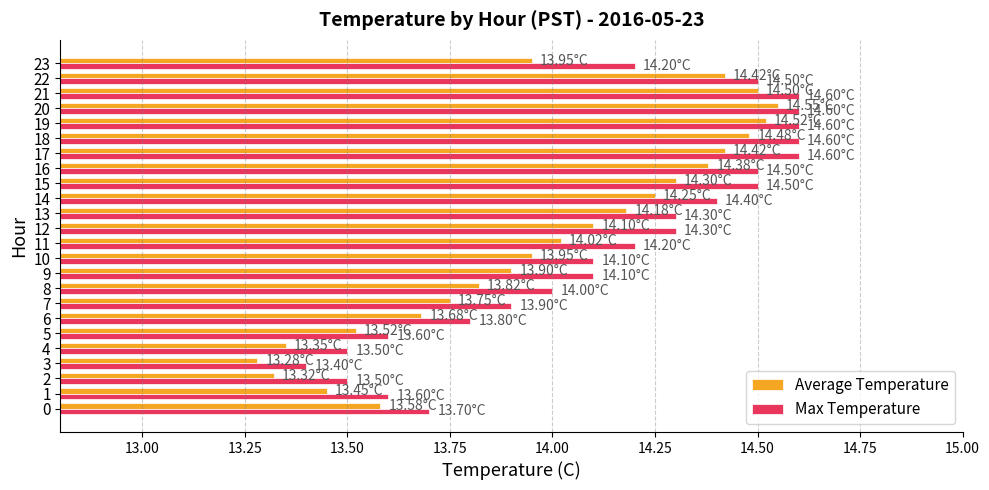

What is the sum of the Average Temperature values at 3 and 12?

27.4